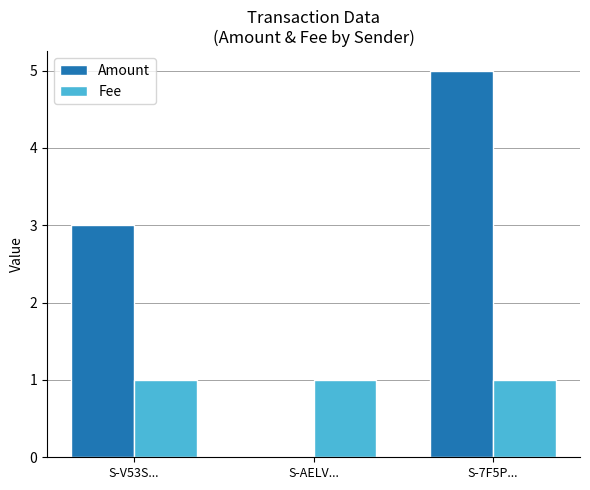

Between S-V53S... and S-AELV..., which series saw the biggest shift?

Amount